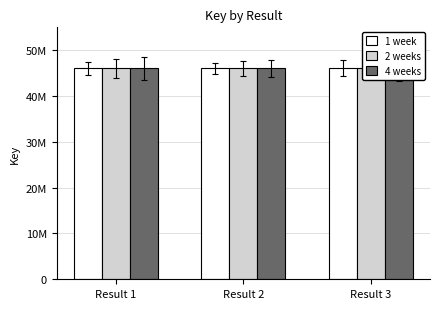

What is the difference between the second highest and minimum values in the 2 weeks series?

2378